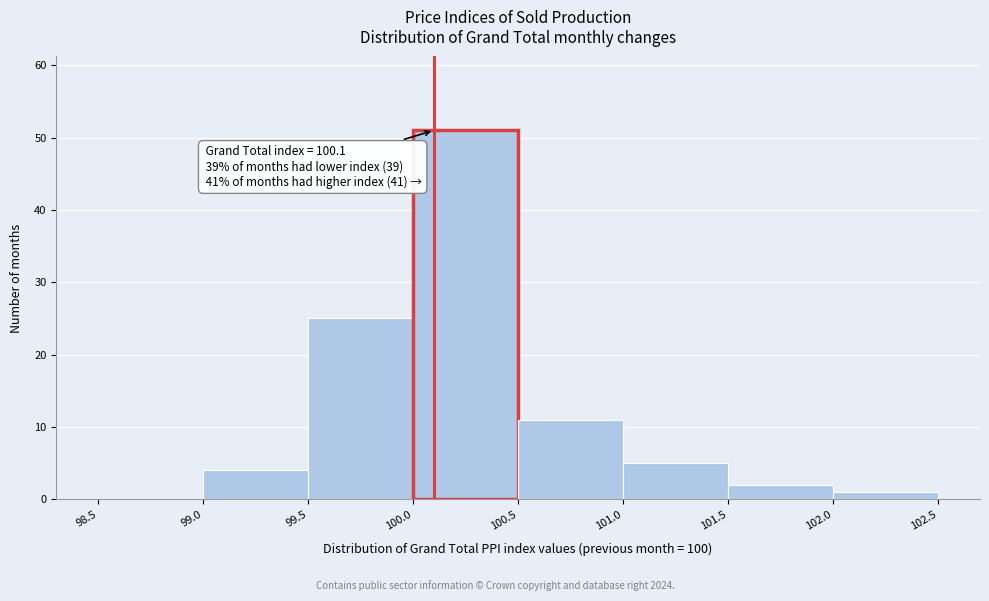

Which range on the x-axis has the tallest bar?

100.0 to 100.5